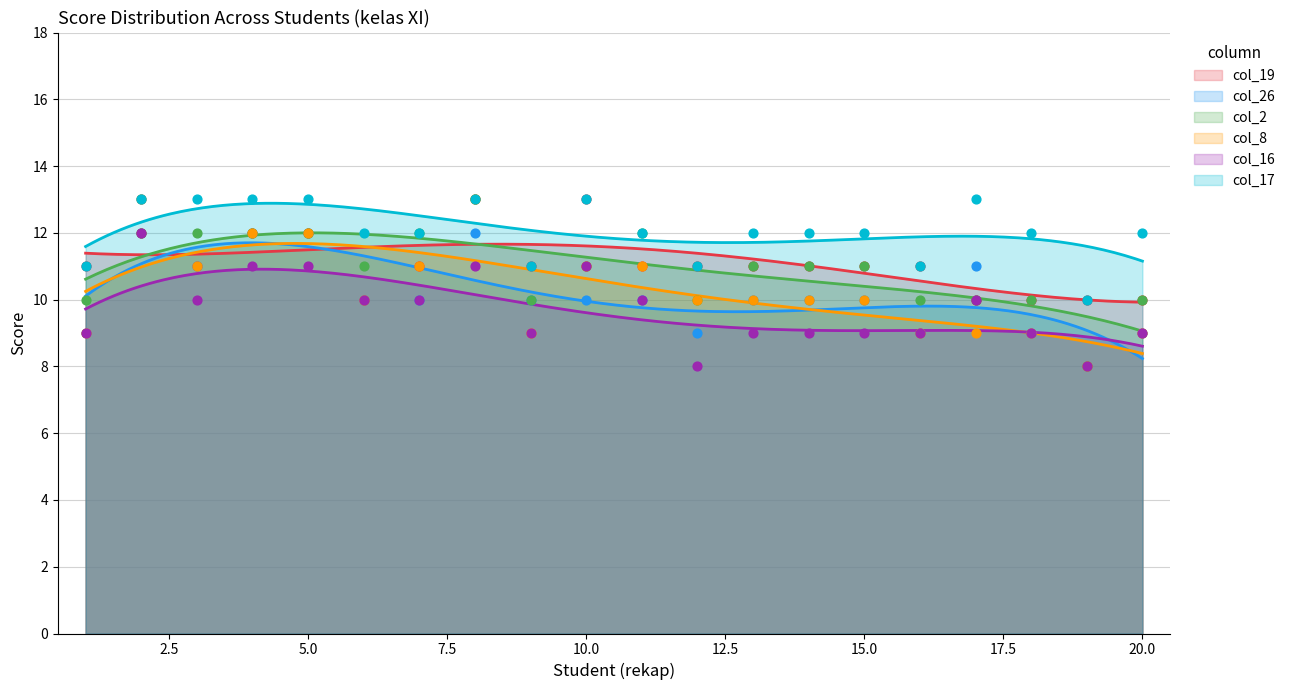

Which series reaches the maximum Y coordinate?

col_19